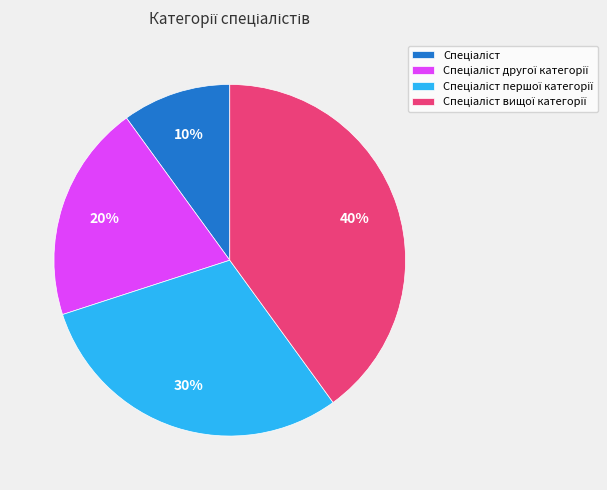

Does any single category account for the majority?

No